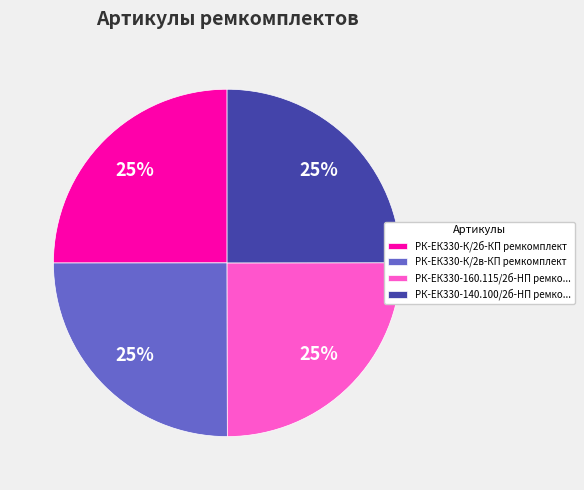

To the nearest percent, what portion does РК-ЕК330-К/2б-КП ремкомплект represent?

25%